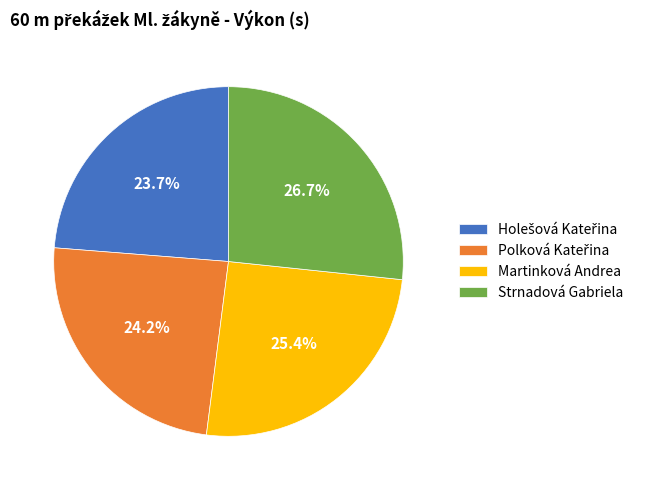

Is there any slice that represents more than half of the pie?

No